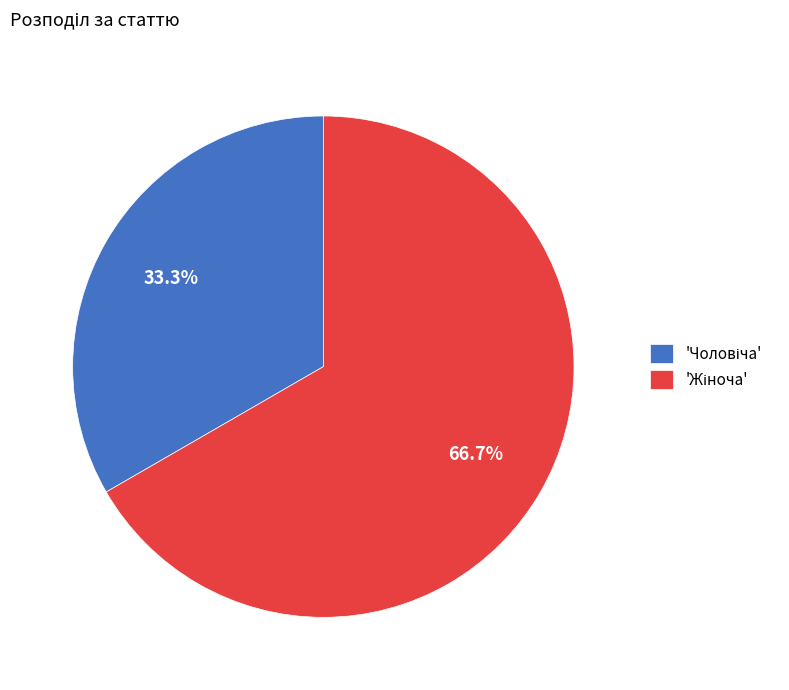

Is there any slice that represents more than half of the pie?

Yes